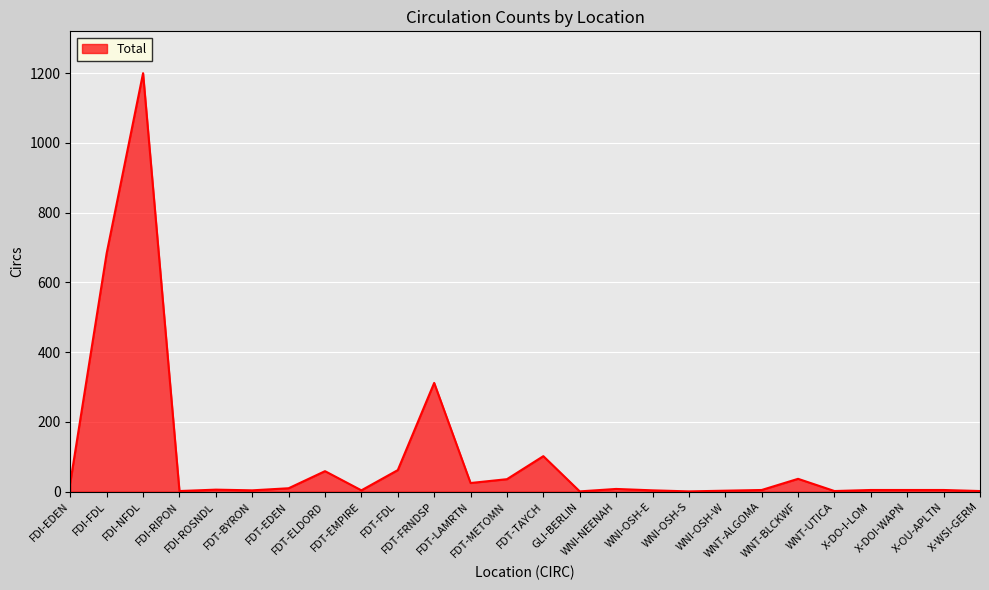

What is the greatest value displayed?

1200